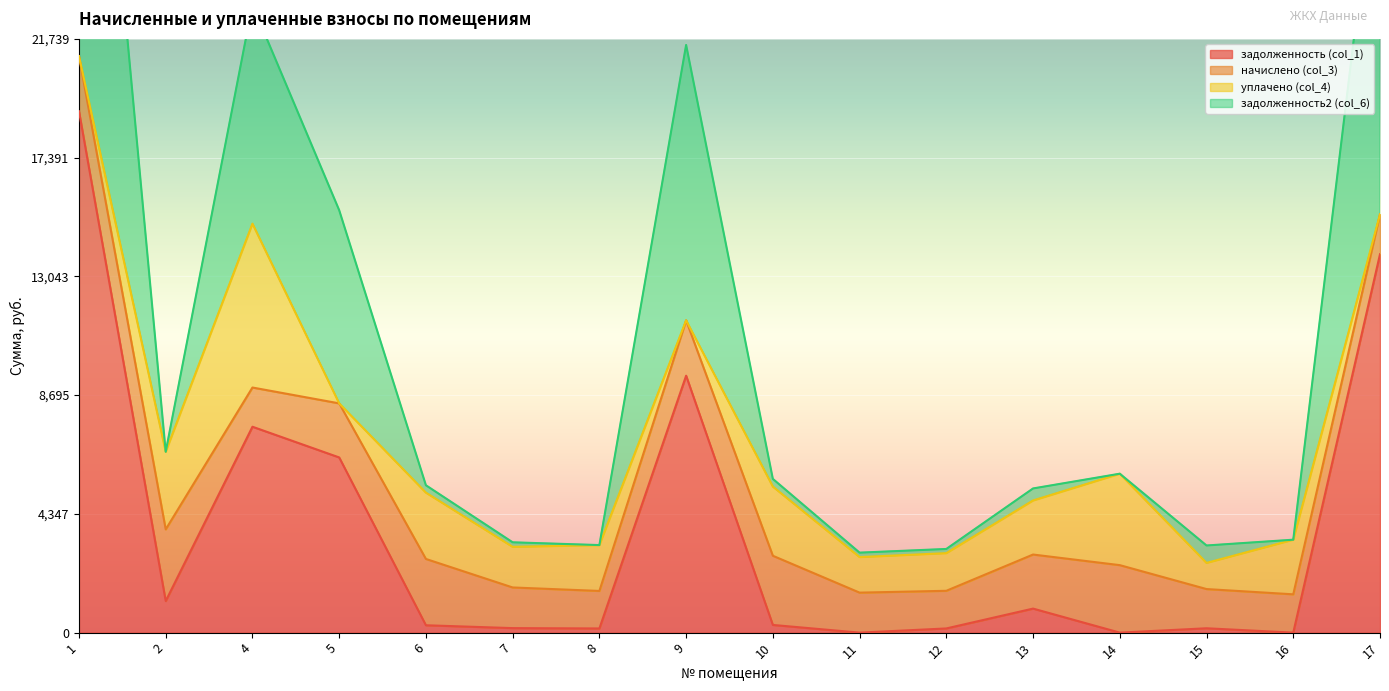

What is the difference between the maximum and minimum values in the задолженность2 (col_6) series?

19705.7